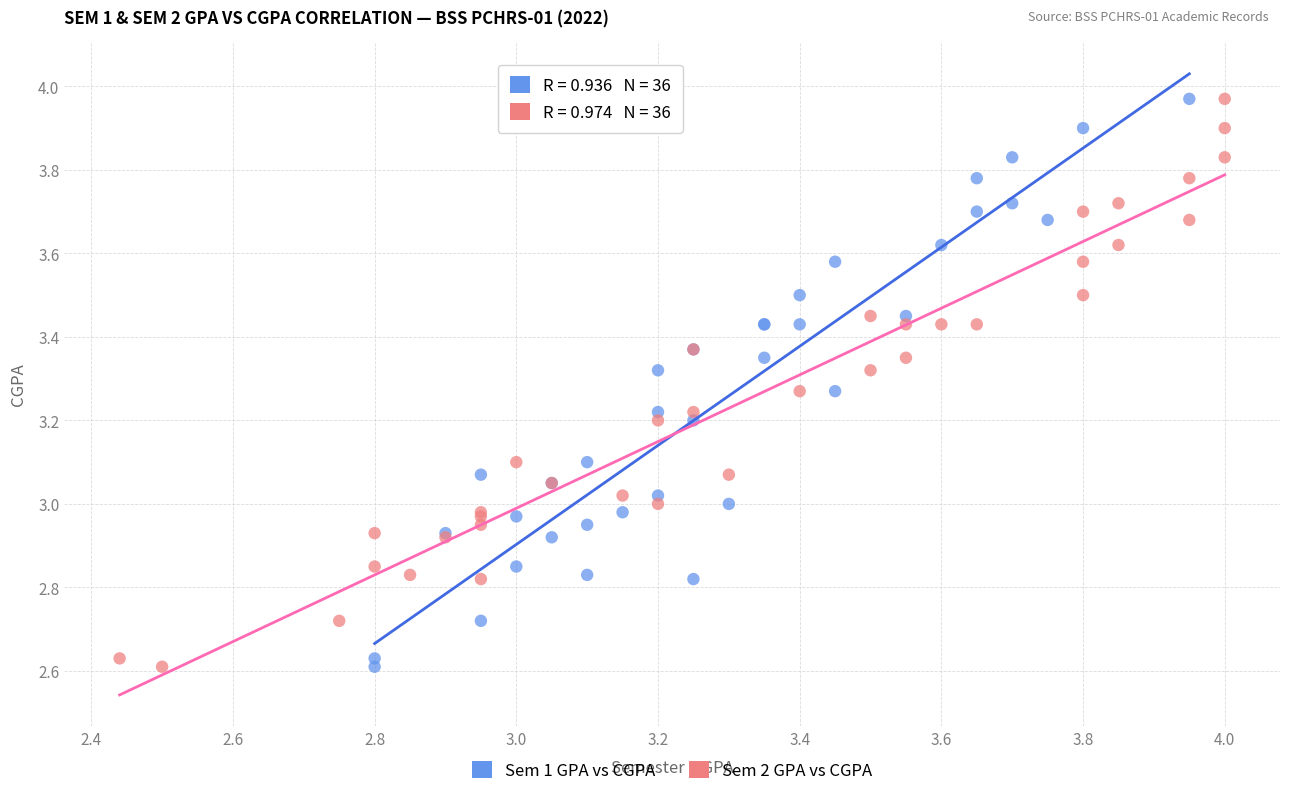

What are all the series names shown in the legend?

Sem 1 GPA vs CGPA, Sem 2 GPA vs CGPA